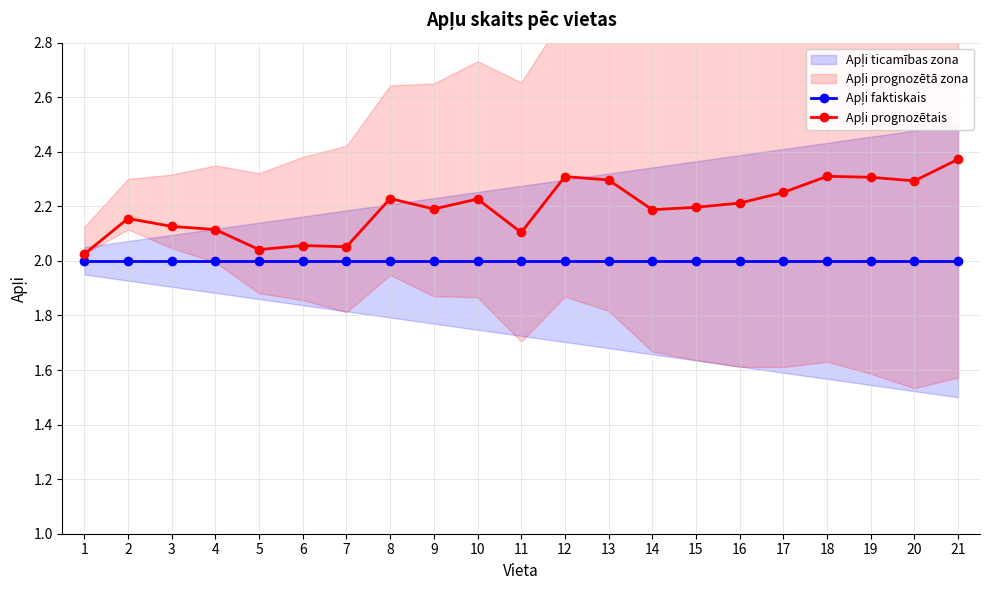

How many interior local valleys does the Apļi prognozētais series have?

6